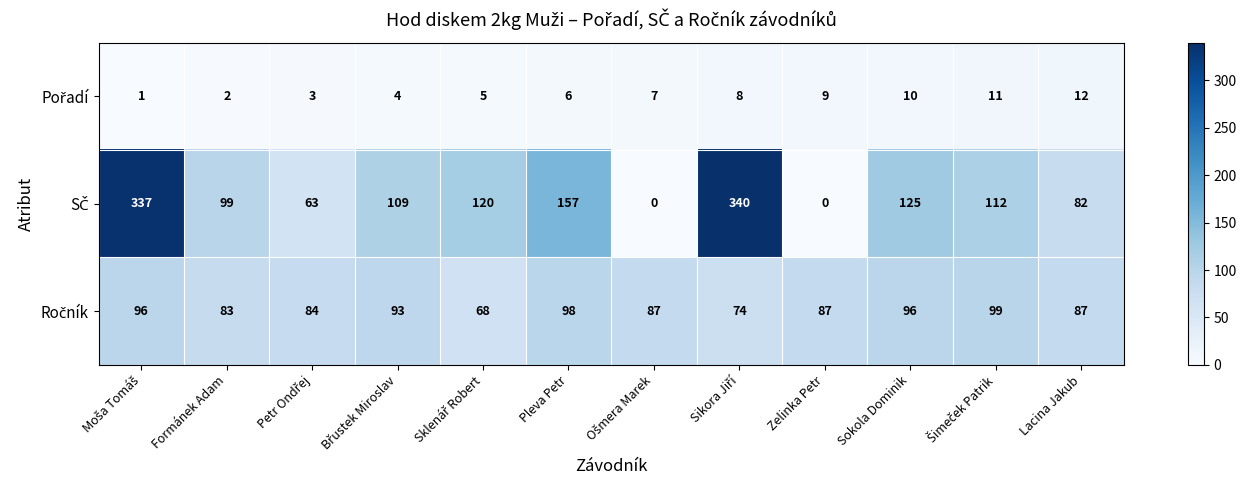

What is the total value across all series at Zelinka Petr?

96